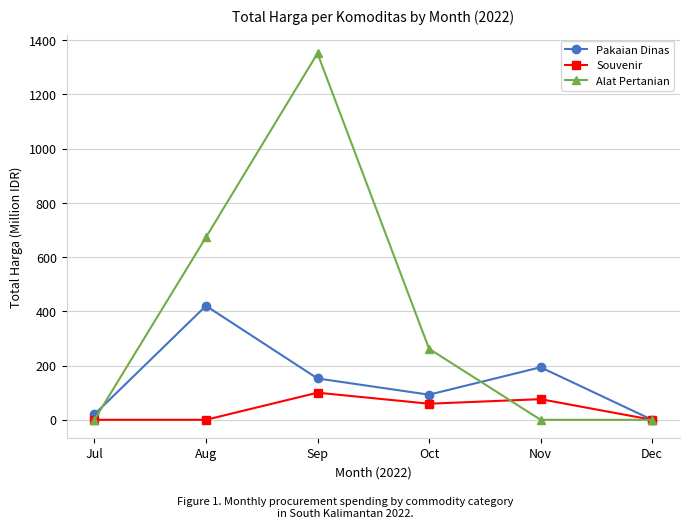

Which series has the largest range (max minus min)?

Alat Pertanian